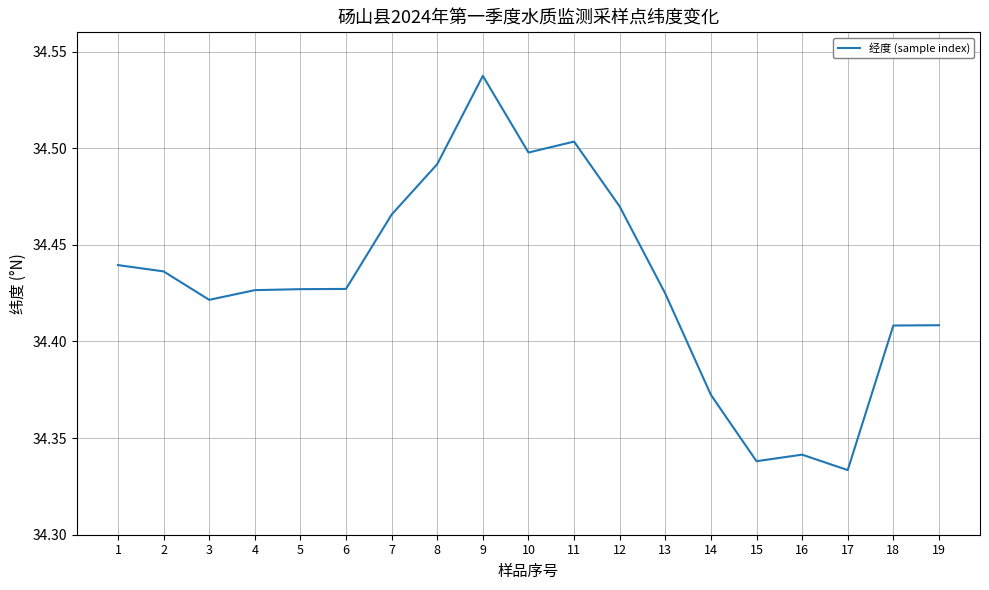

Approximately how many times larger is the value at 3 compared to 18?

1.0